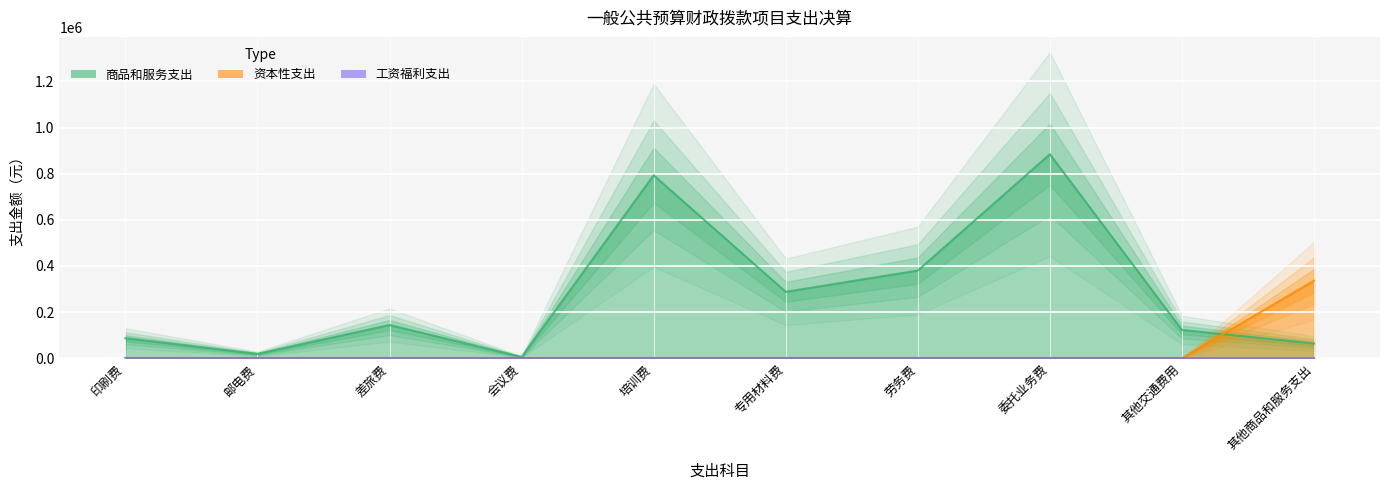

How many categories are shown in the chart?

10